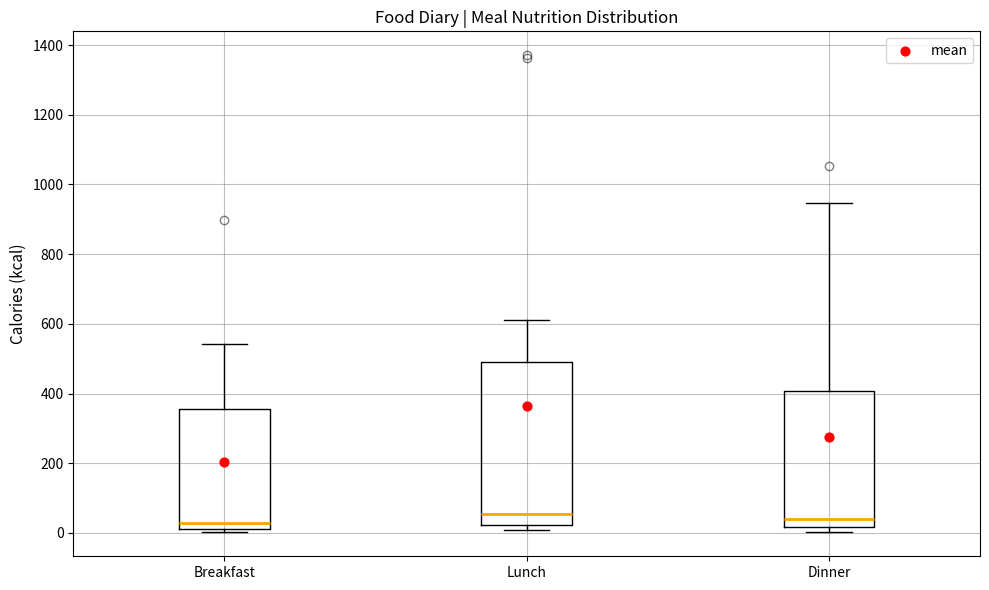

Where is the lower edge of the box for Breakfast on the y-axis? The values are not printed on the chart, so give them approximately, as read against the axis.

20